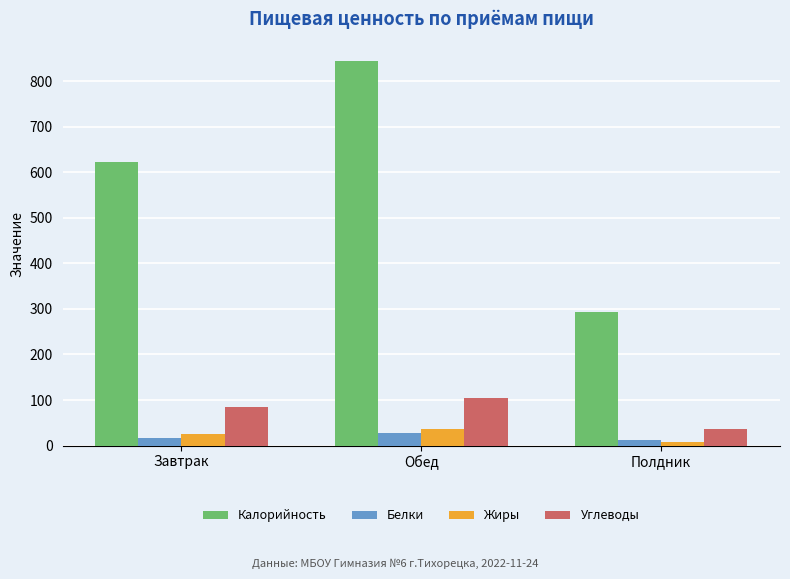

At which category is the sum across all series the highest?

Обед